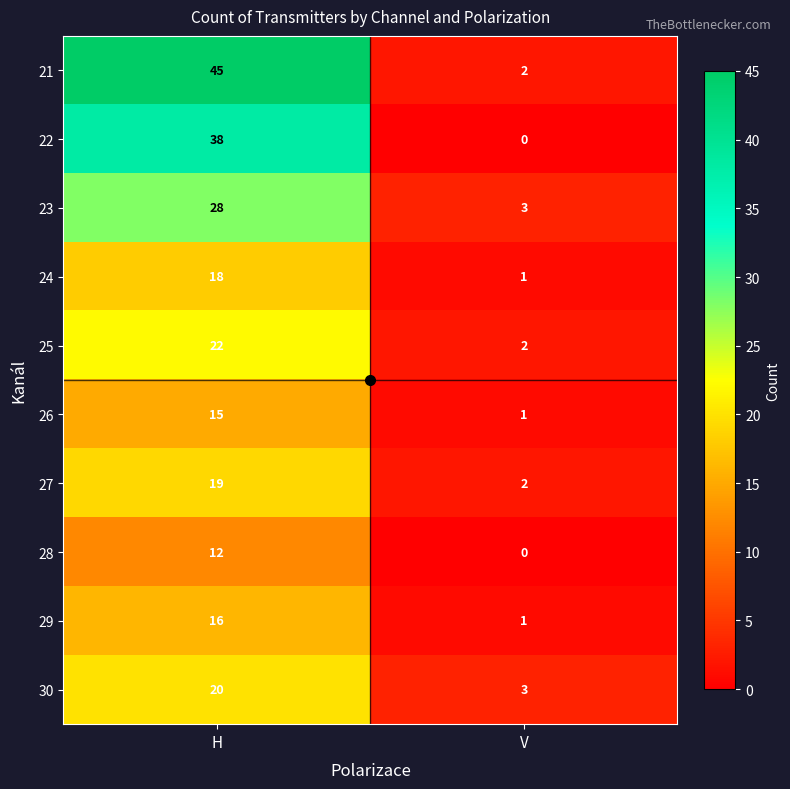

Which label corresponds to the largest value in the chart?

H